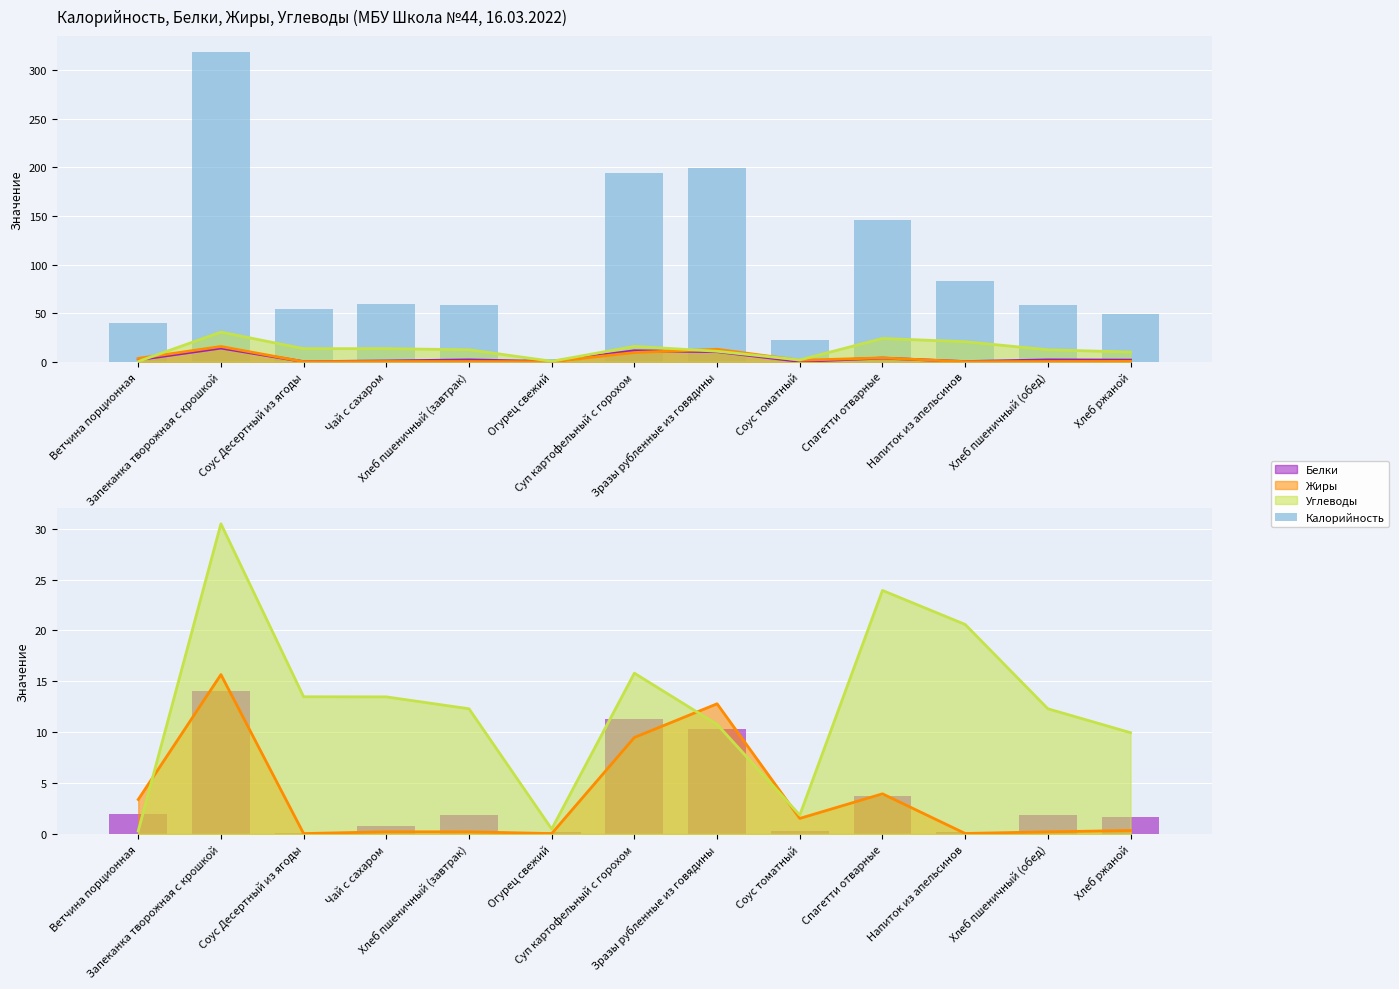

Where does the Калорийность series first go above 58?

Запеканка творожная с крошкой